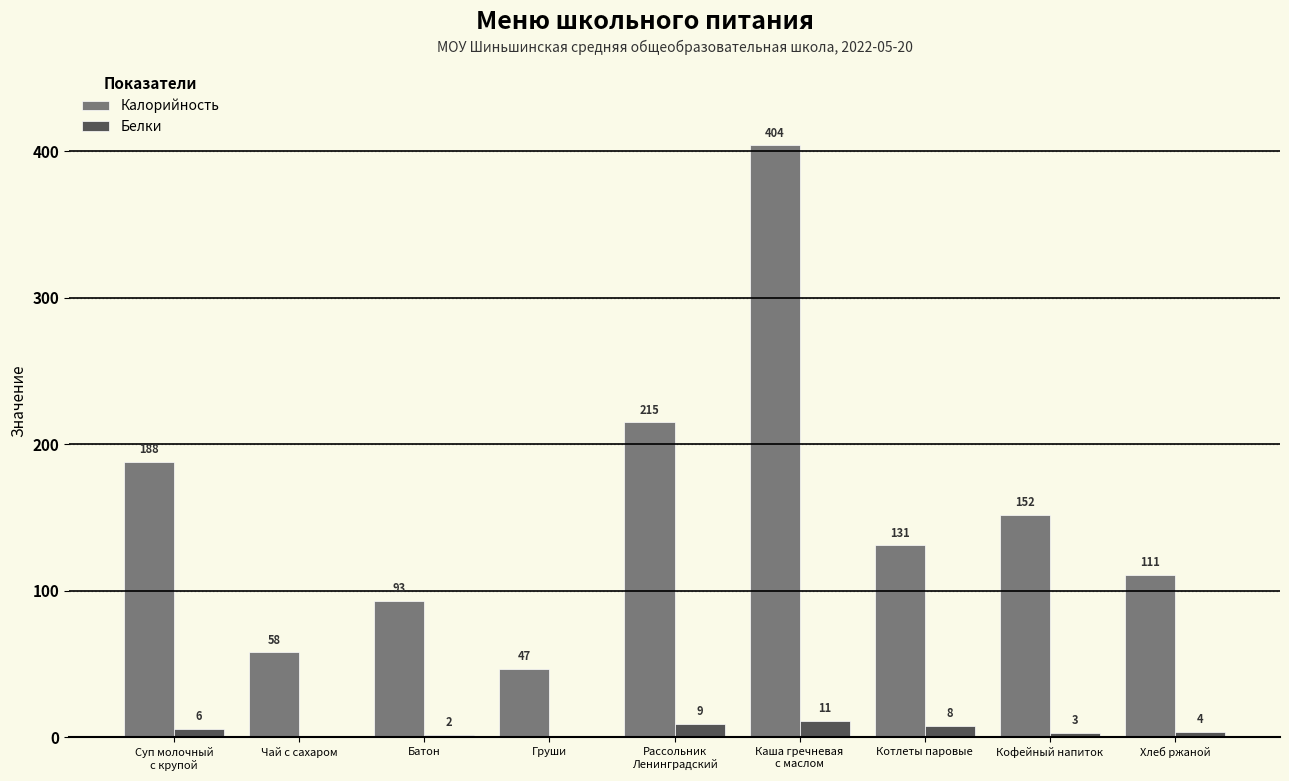

Between Груши and Кофейный напиток, which series saw the biggest shift?

Калорийность